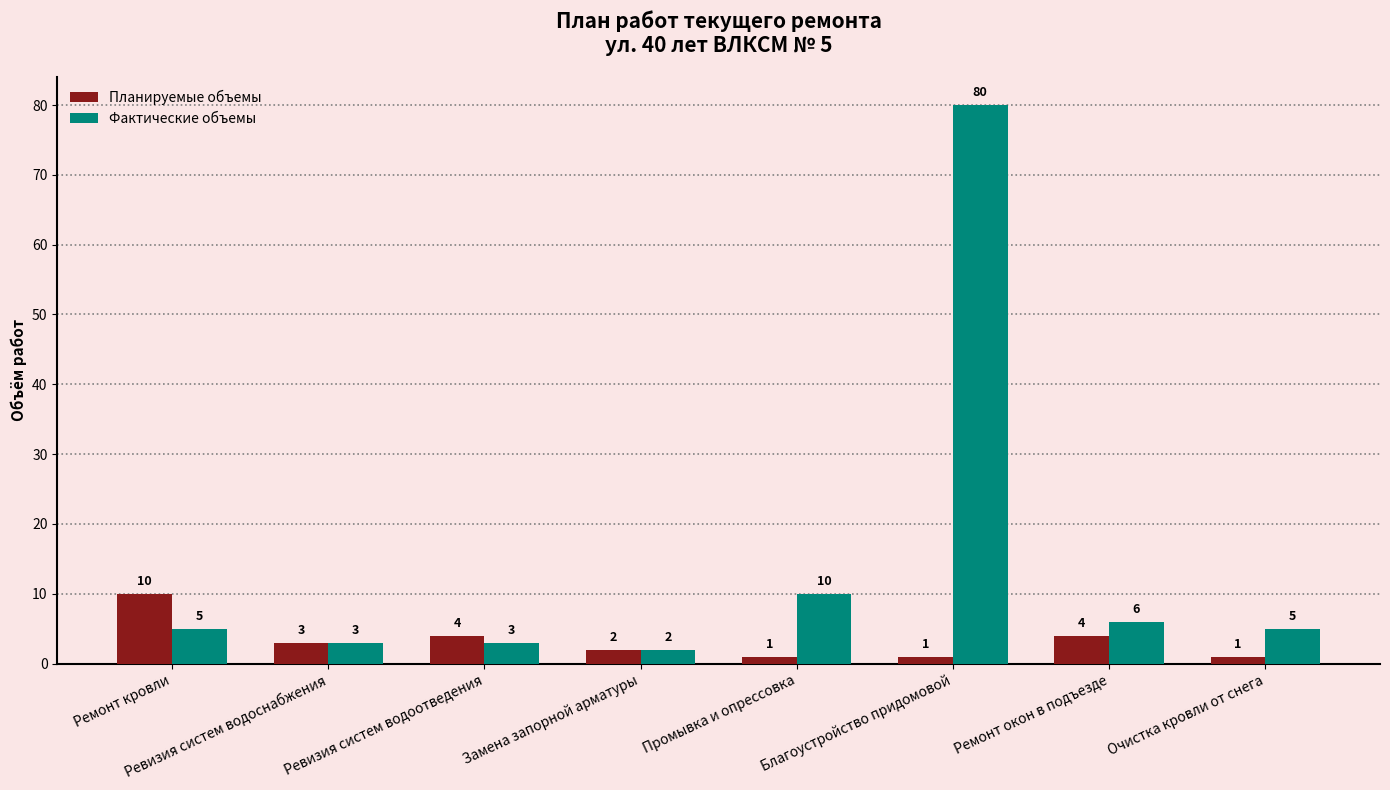

How many bars are there in each group?

2